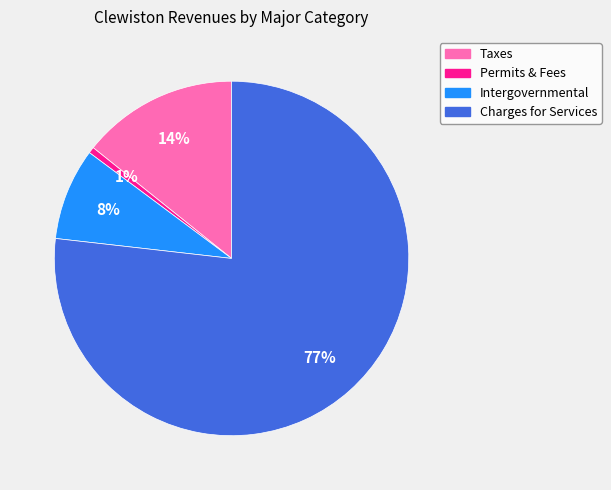

To the nearest percent, what is the average slice percentage?

25%